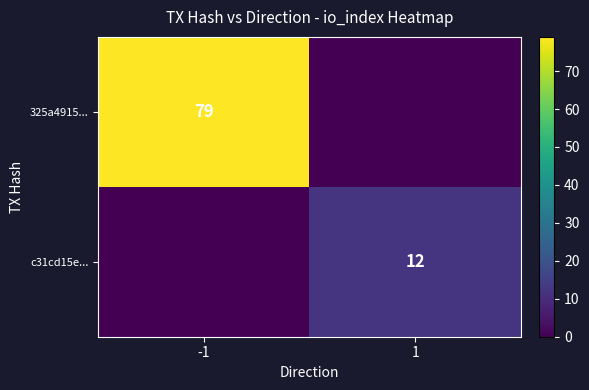

True or false: 325a4915... has a value of 79 at -1.

True